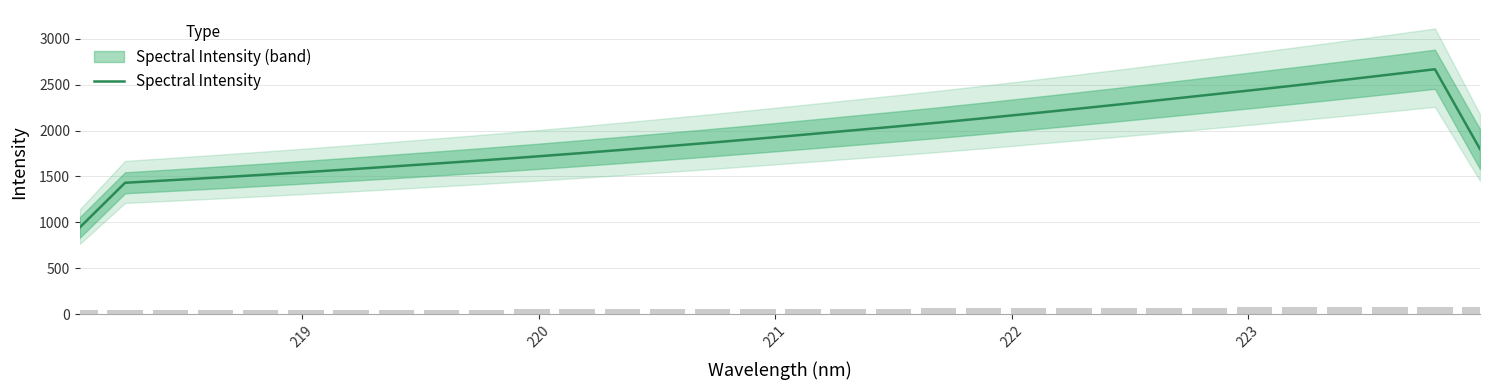

What is the minimum value for Spectral Intensity?

944.9